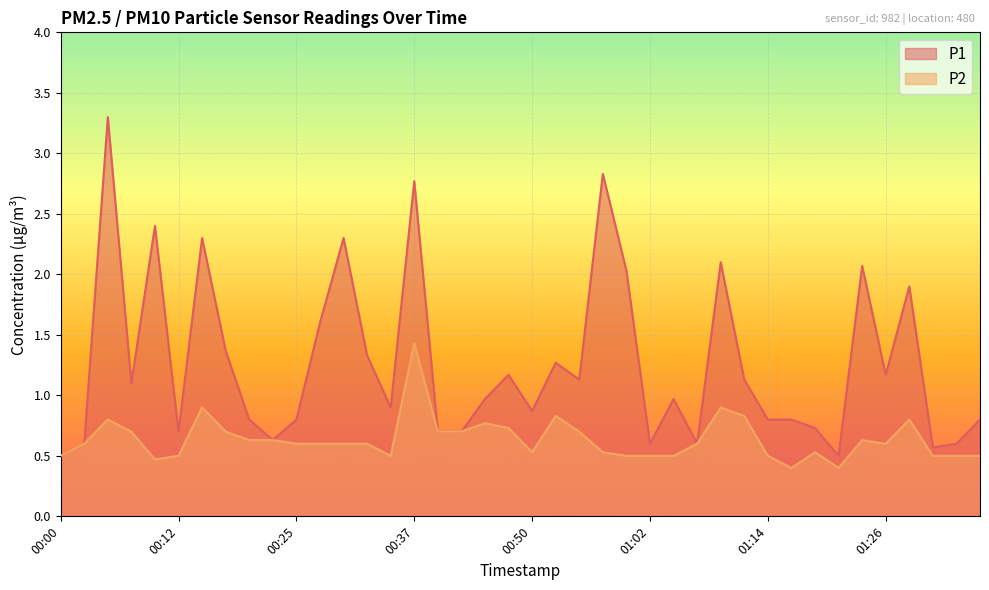

The P2 series shows 0.5 at 00:59. True or false?

True